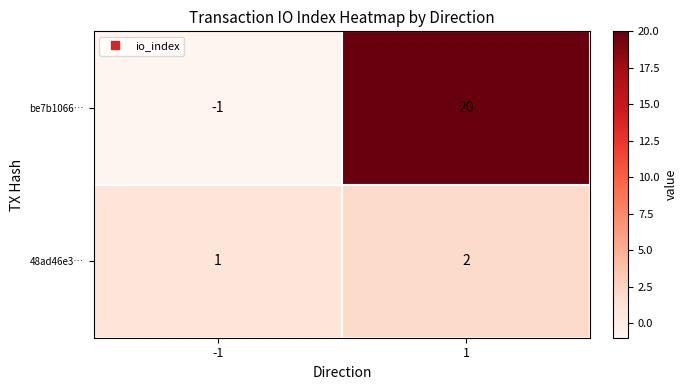

What is the total value across all series at 1?

22